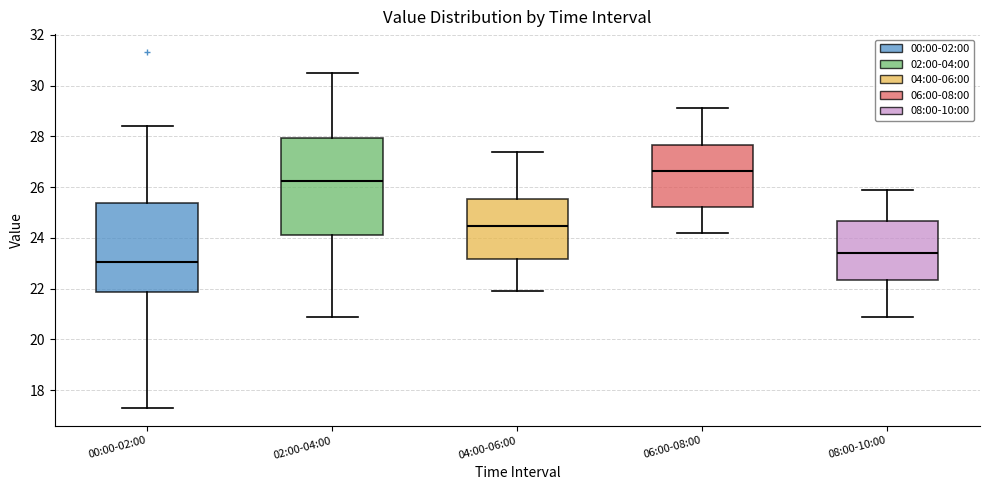

Comparing the boxes themselves (not the whiskers), which one is the tallest?

02:00-04:00